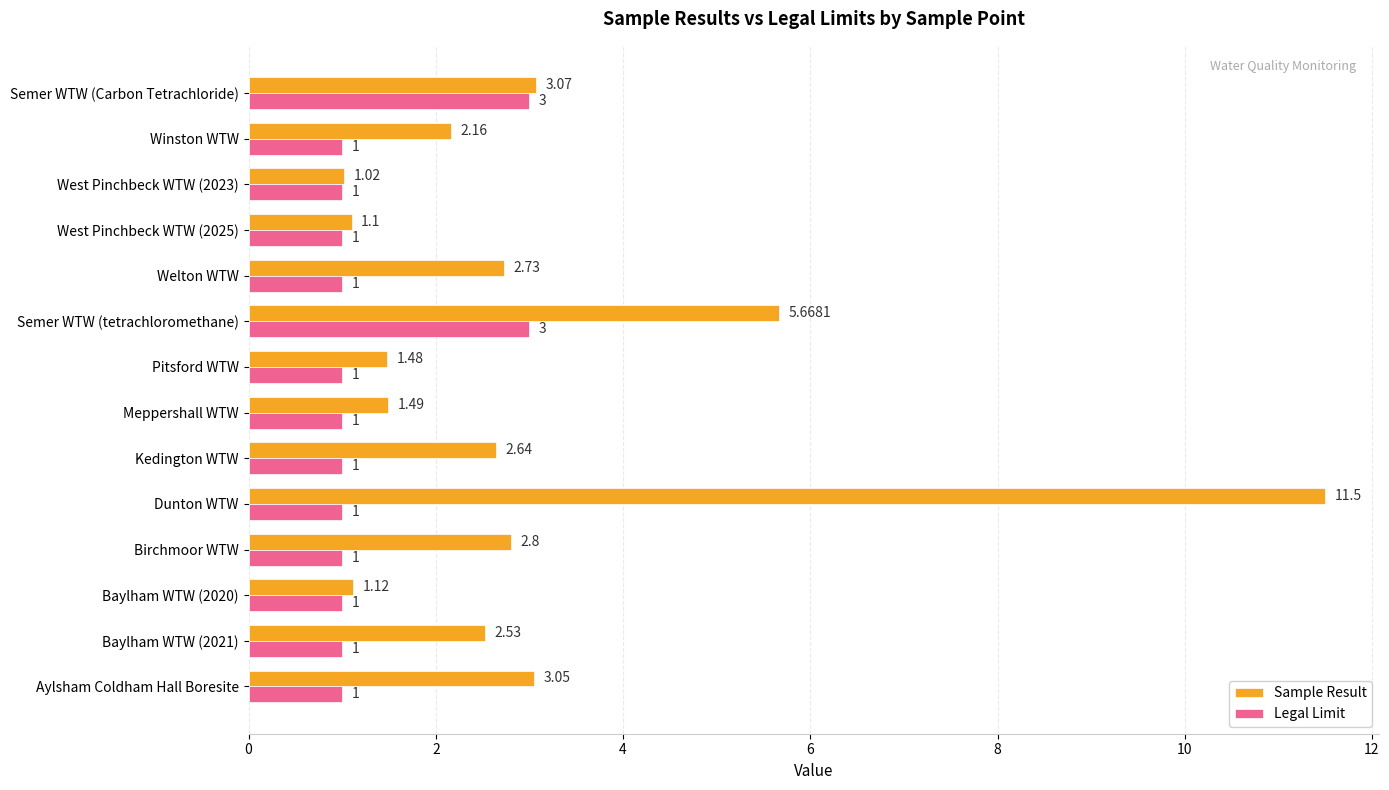

Rank the series by their maximum value, from highest to lowest.

Sample Result, Legal Limit